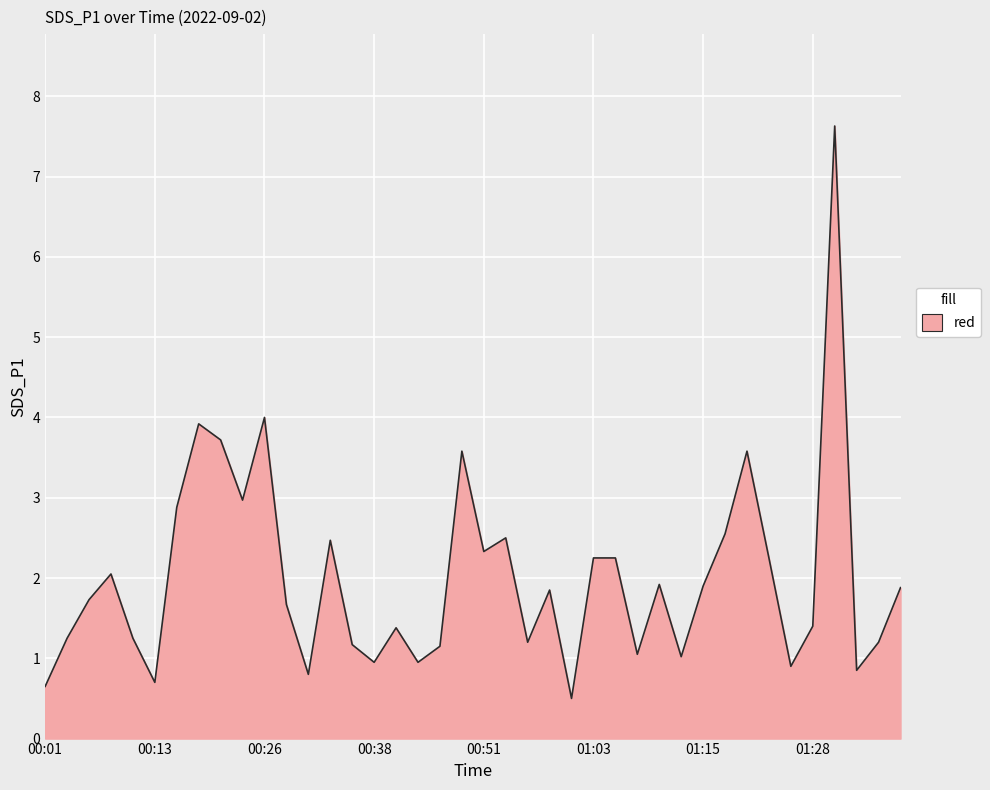

What is the smallest value displayed?

0.5